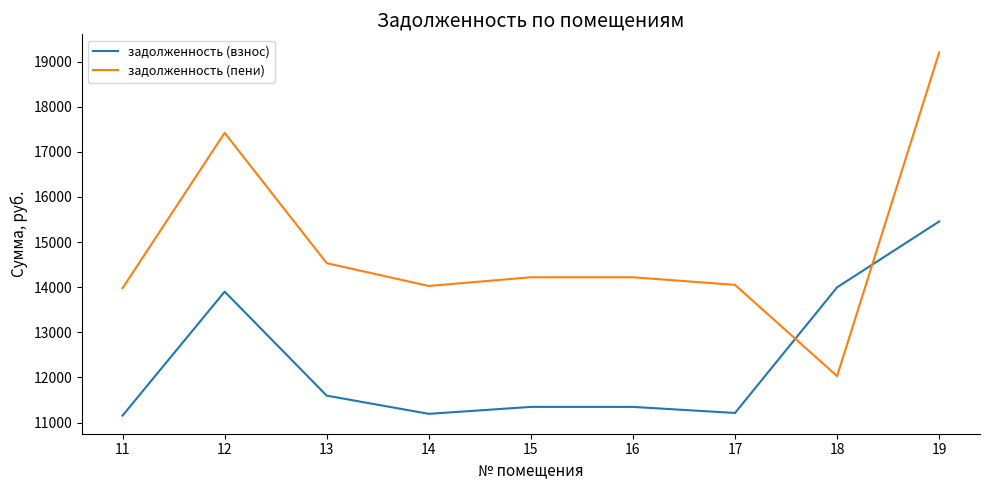

Rank the series by their average value, from lowest to highest.

задолженность (взнос), задолженность (пени)